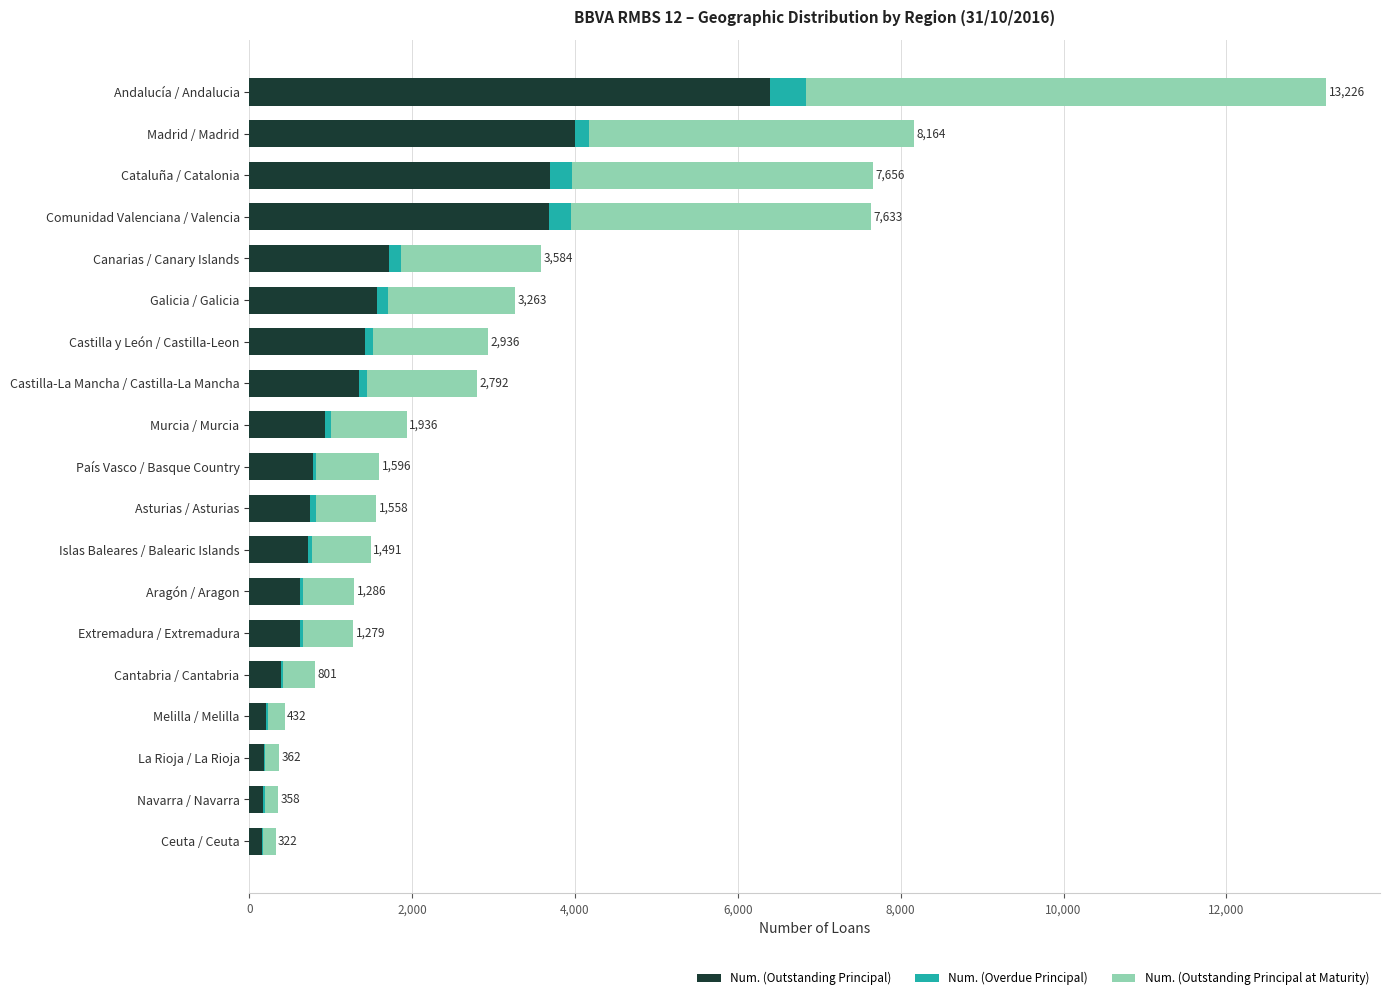

What is the highest value of the Num. (Outstanding Principal) series?

6394